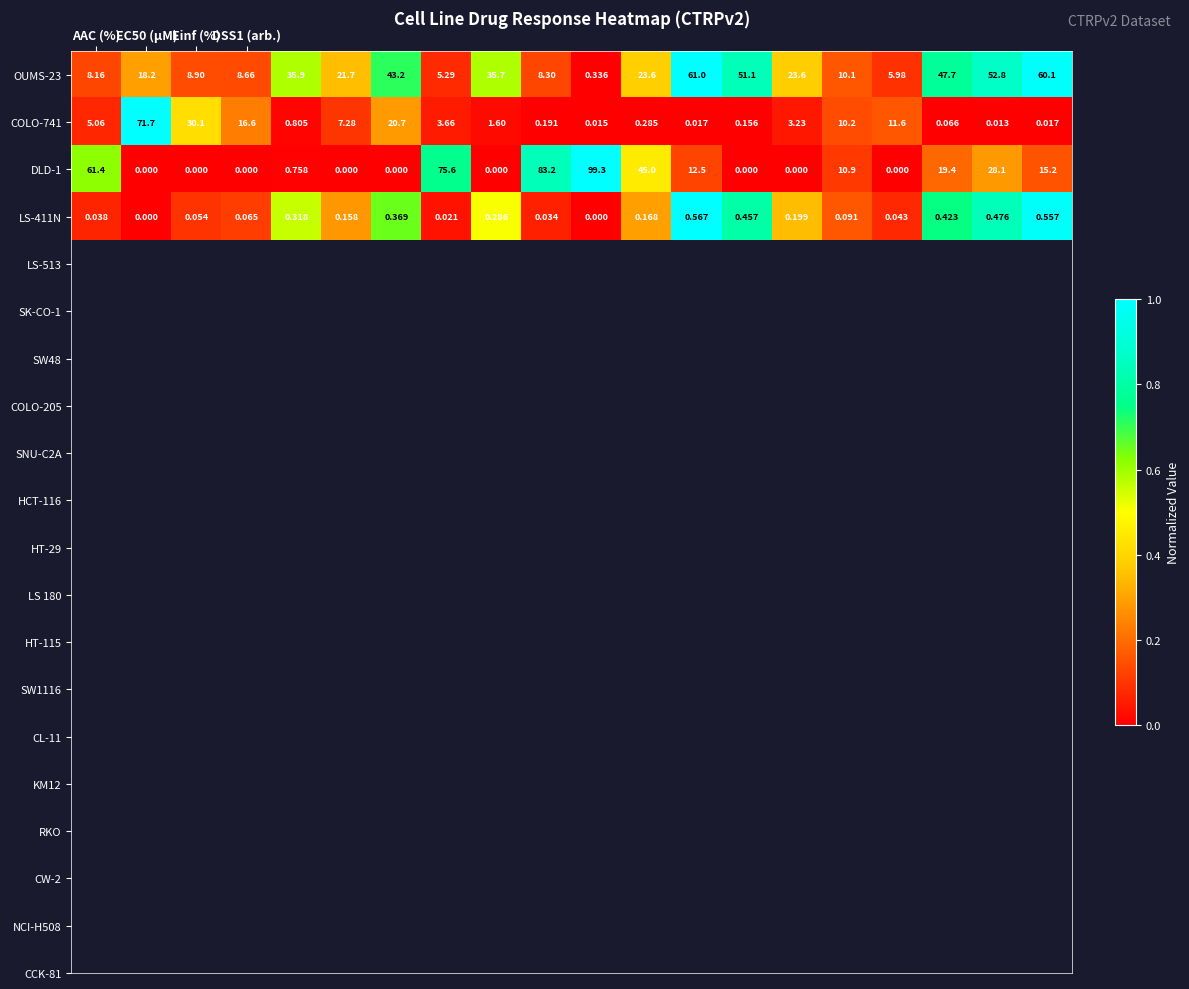

How many positive values does the LS-411N series have?

18